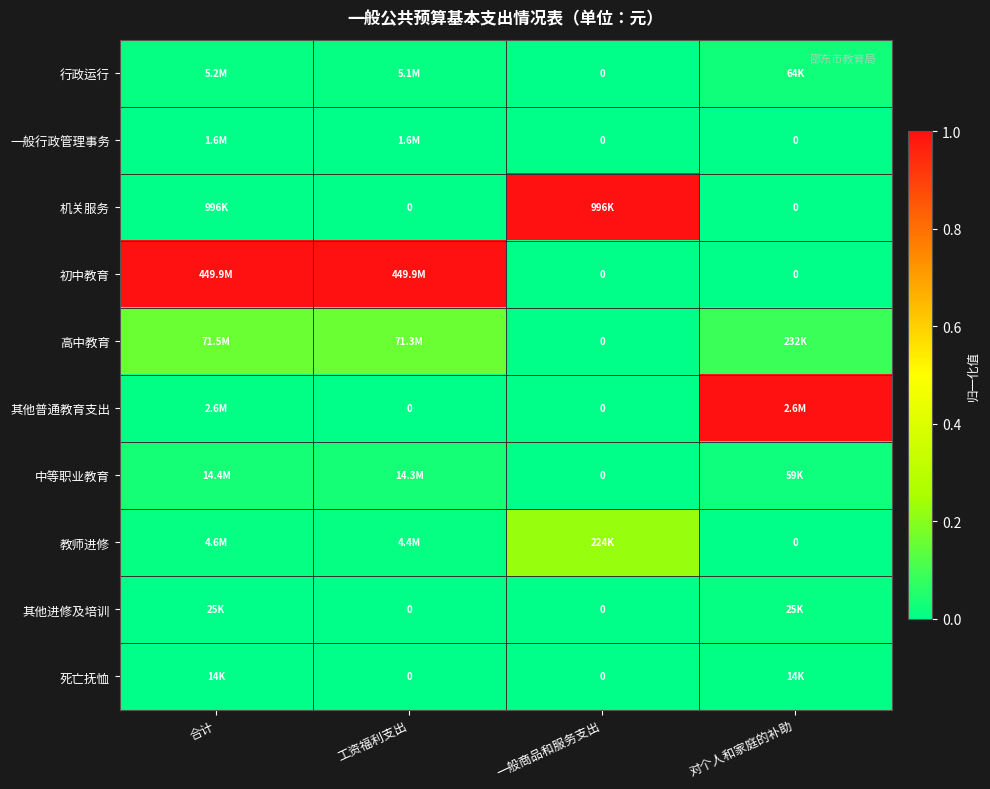

Which category has the highest value in the 中等职业教育 series?

合计